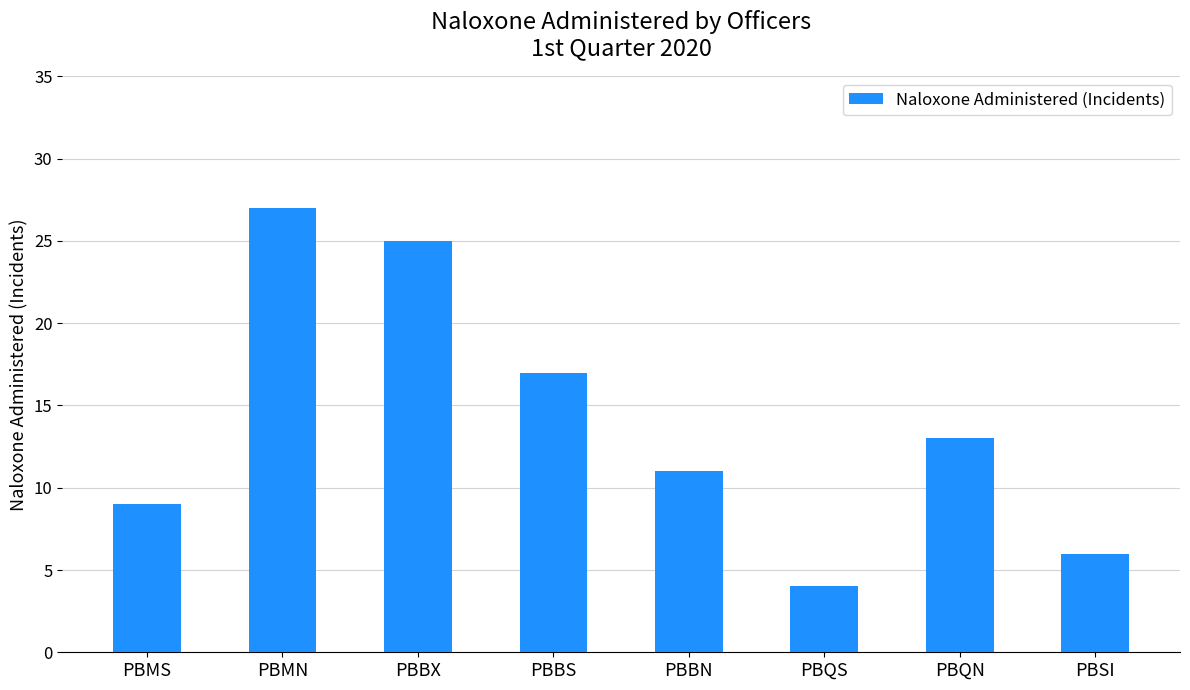

What is the smallest value displayed?

4